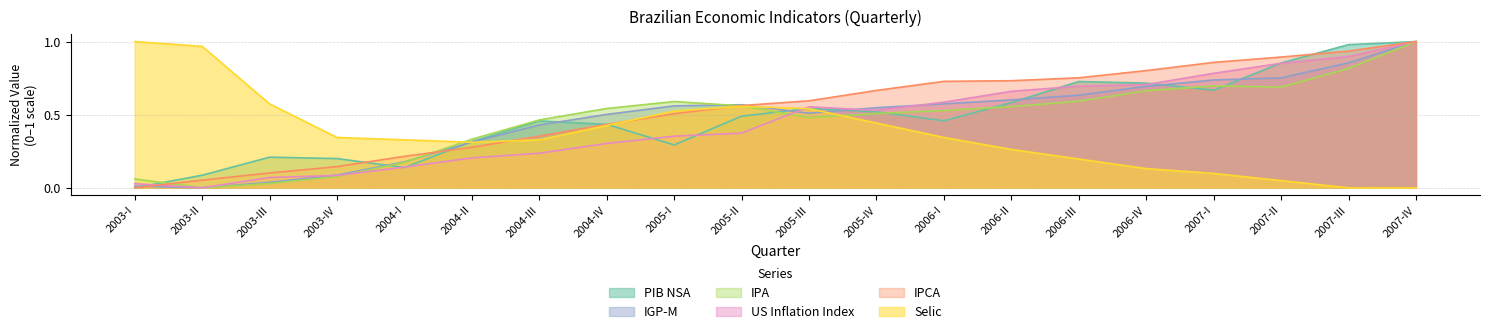

What is the difference between the IGP-M values at 2007-III and 2006-II?

0.3